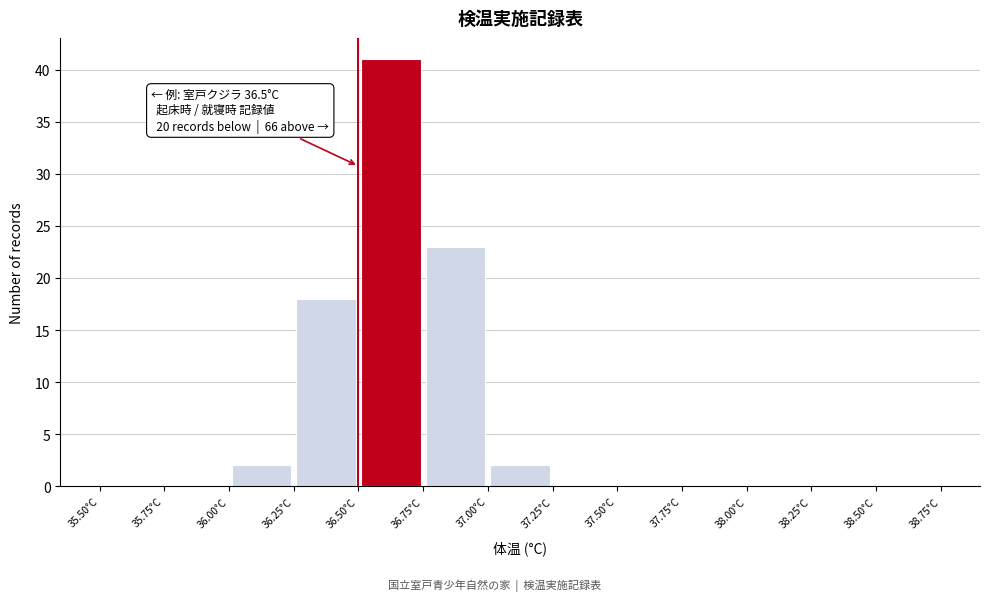

Which range on the x-axis has the tallest bar?

36.50 to 36.75